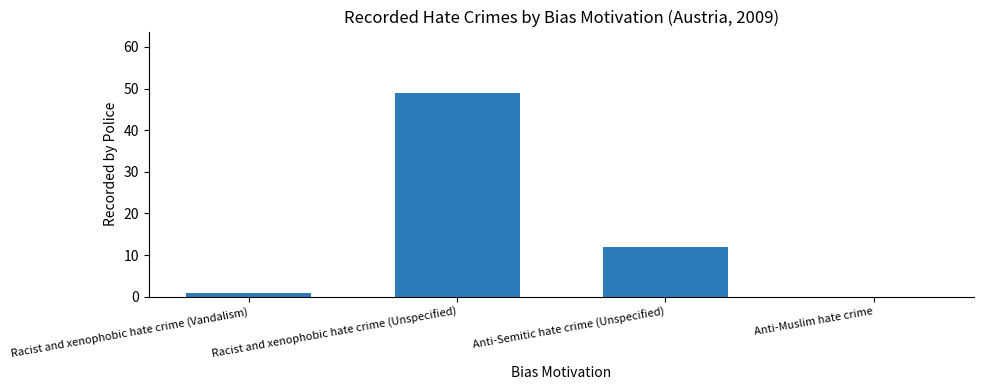

How many values are above zero?

3